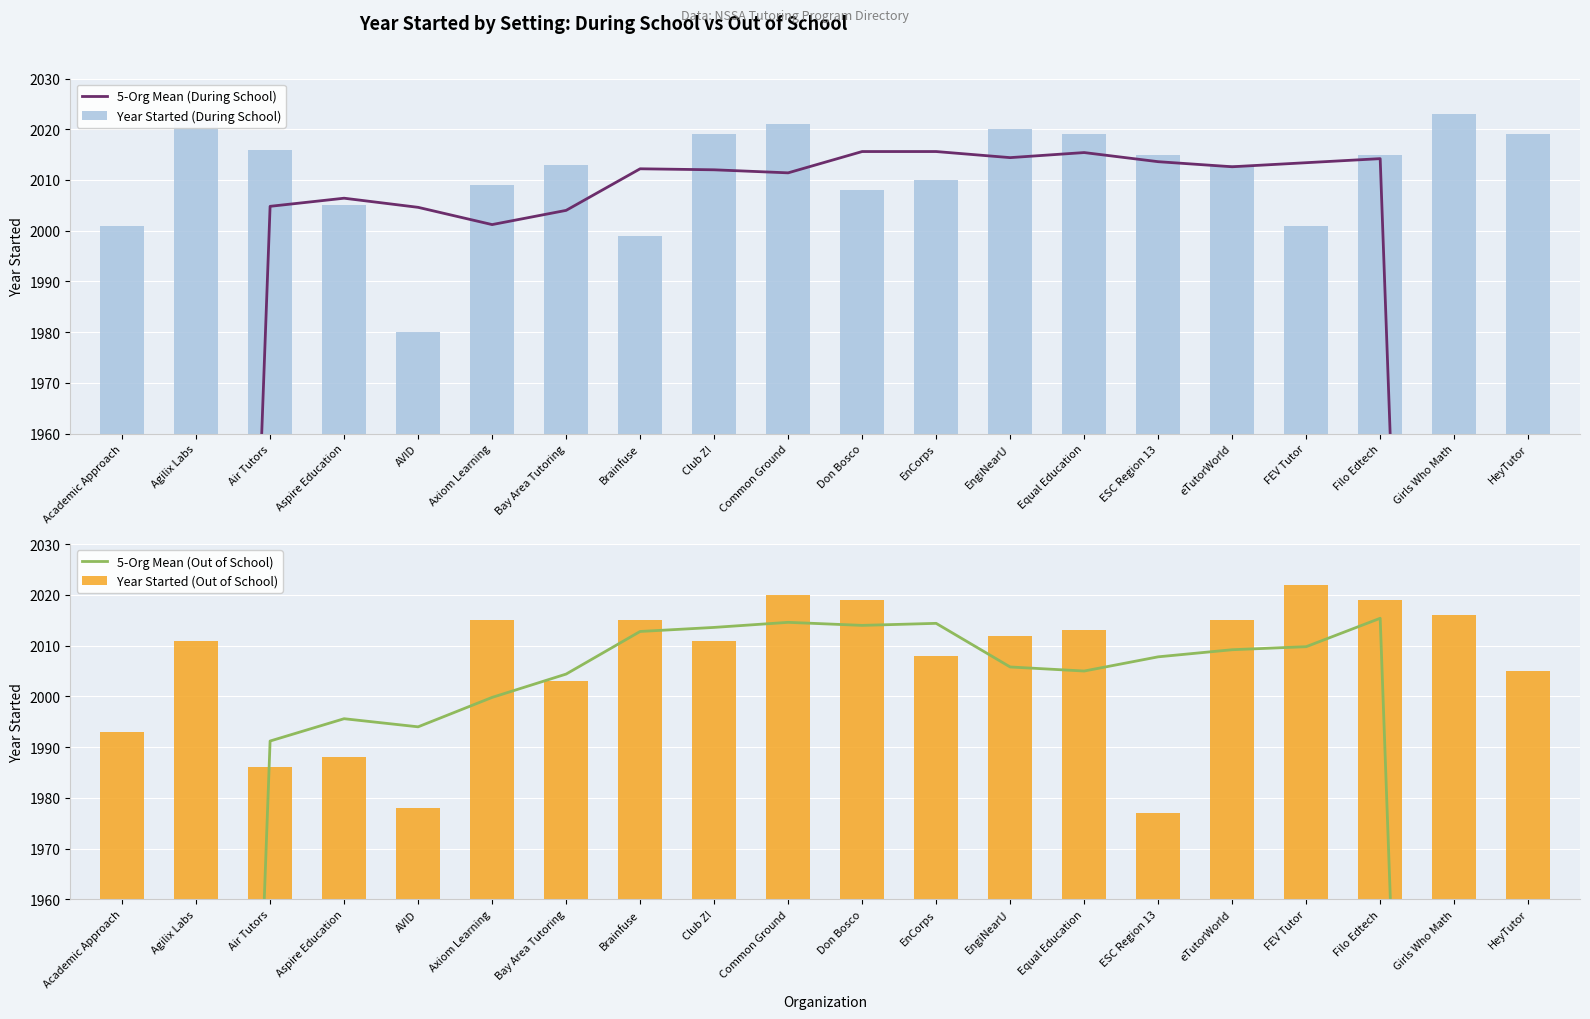

What is the smallest value displayed?

1198.0